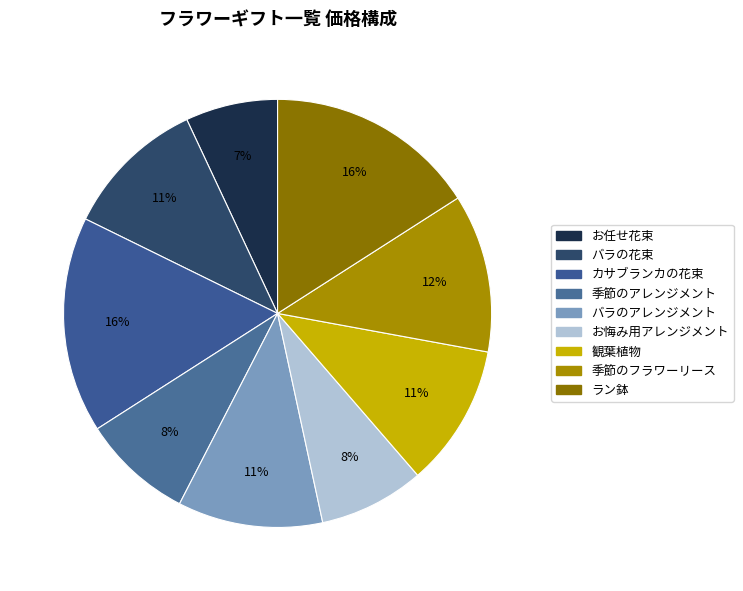

To the nearest percent, what portion does バラのアレンジメント represent?

11%